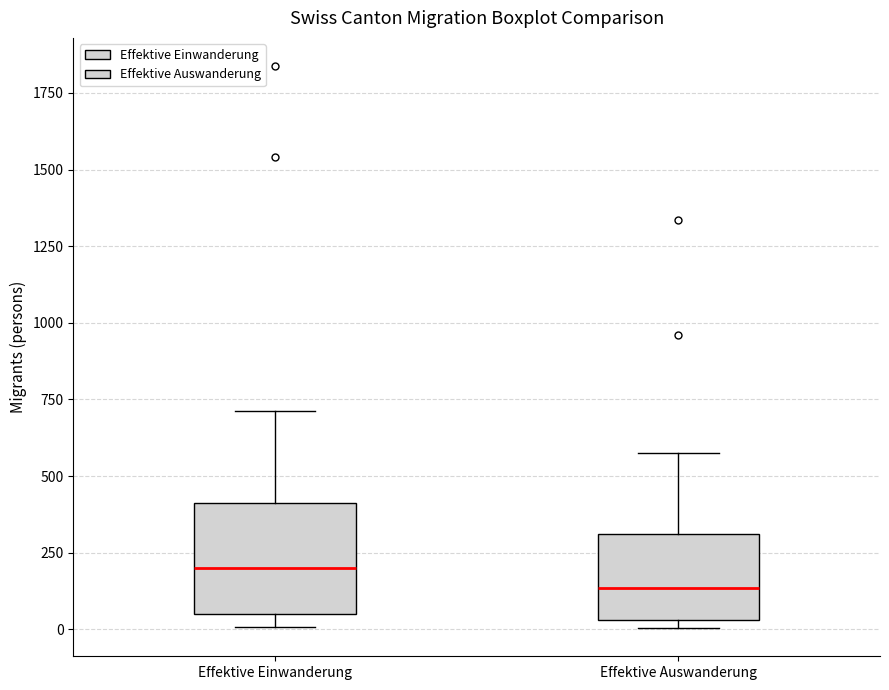

Which box's median line is the highest?

Effektive Einwanderung